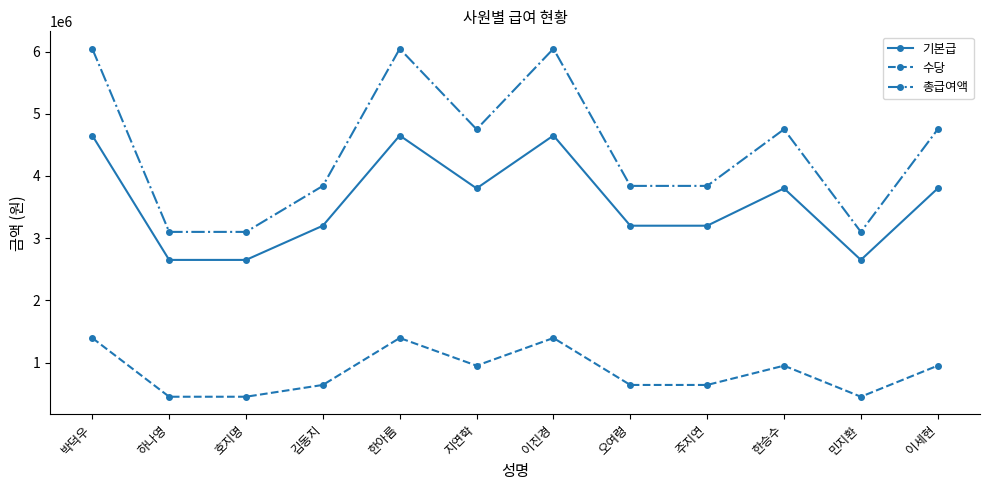

Reading left to right, list all the values displayed in this chart.

기본급: 4650000	2650000	2650000	3200000	4650000	3800000	4650000	3200000	3200000	3800000	2650000	3800000
수당: 1395000	450500	450500	640000	1395000	950000	1395000	640000	640000	950000	450500	950000
총급여액: 6045000	3100500	3100500	3840000	6045000	4750000	6045000	3840000	3840000	4750000	3100500	4750000